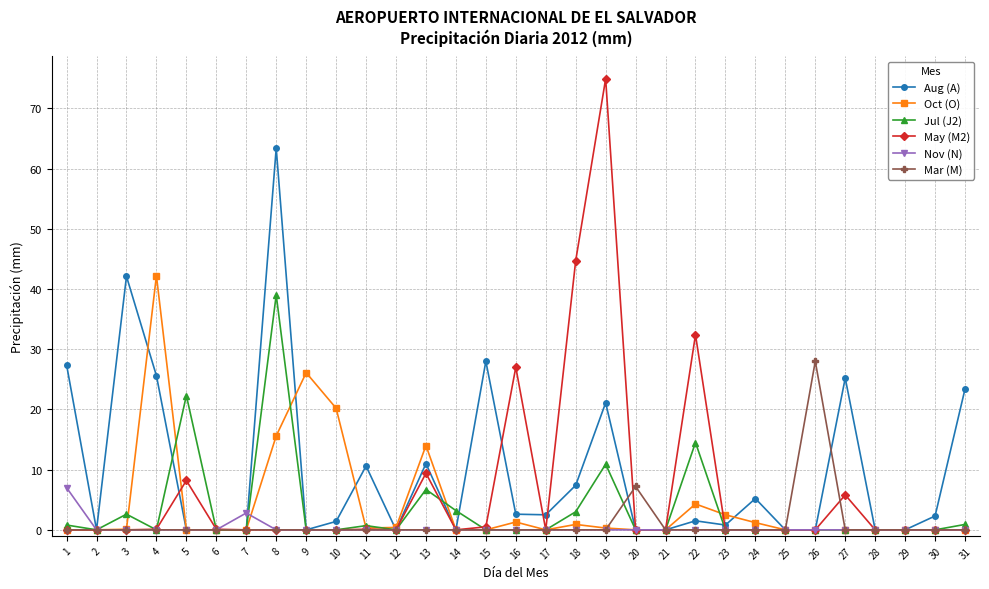

Rank the series by their maximum value, from lowest to highest.

Nov (N), Mar (M), Jul (J2), Oct (O), Aug (A), May (M2)